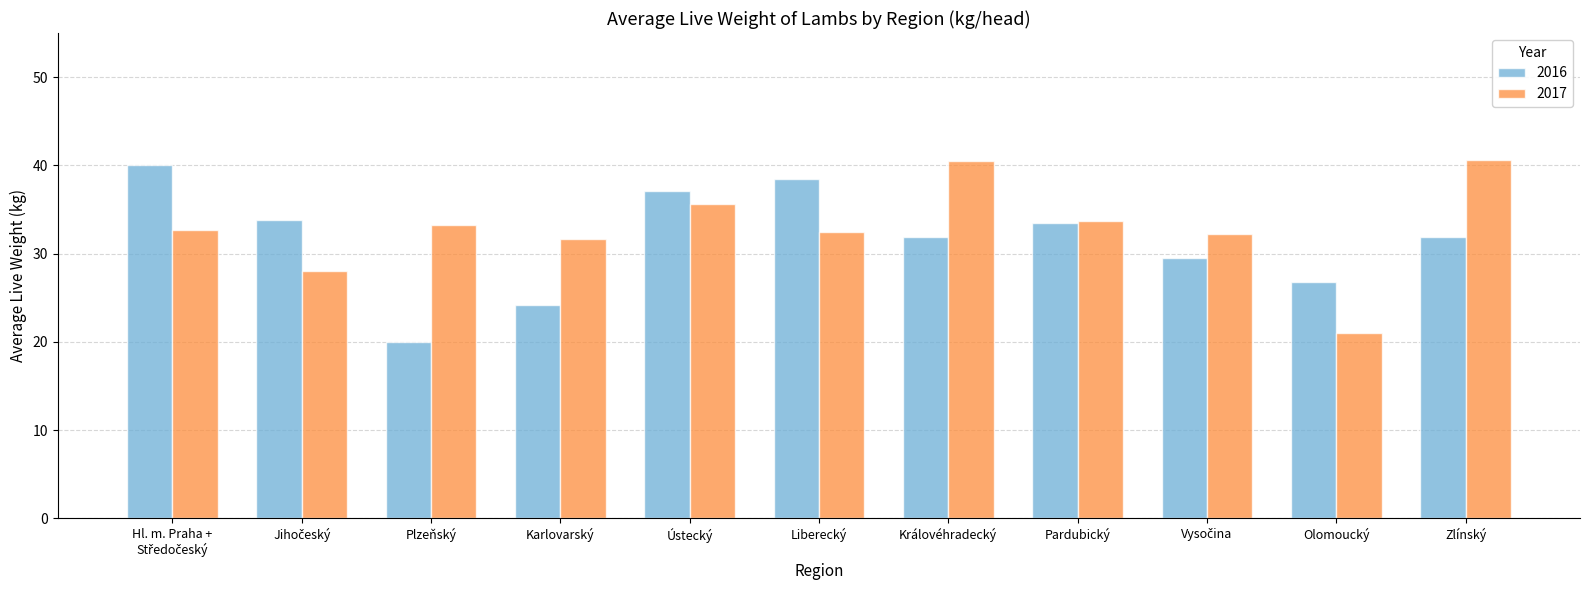

What are all the series names shown in the legend?

2016, 2017